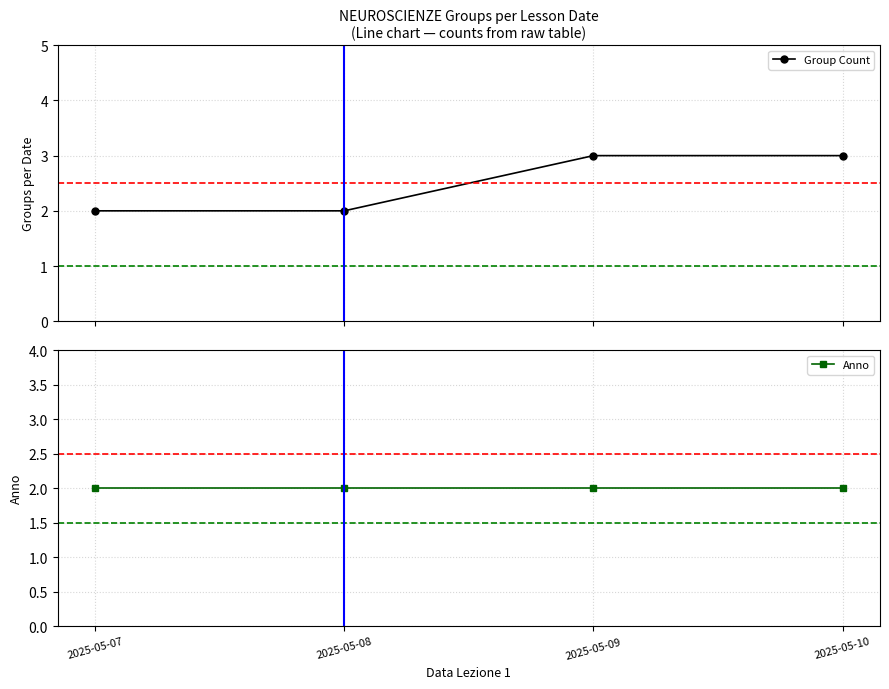

List the labels in order of Anno value, largest first.

2025-05-07, 2025-05-08, 2025-05-09, 2025-05-10